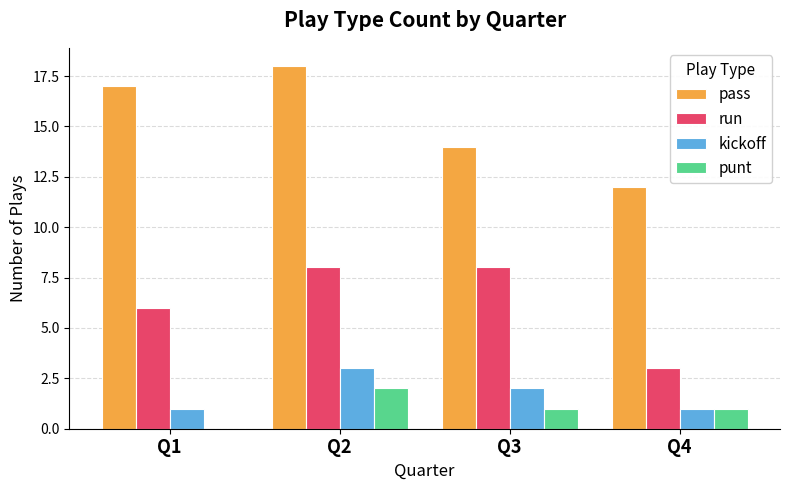

What is the maximum value shown in the chart?

18